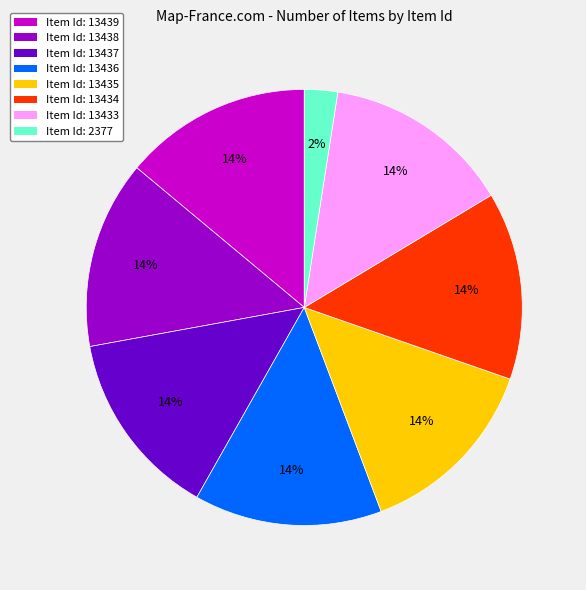

To the nearest percent, what portion does Item Id: 13436 represent?

14%